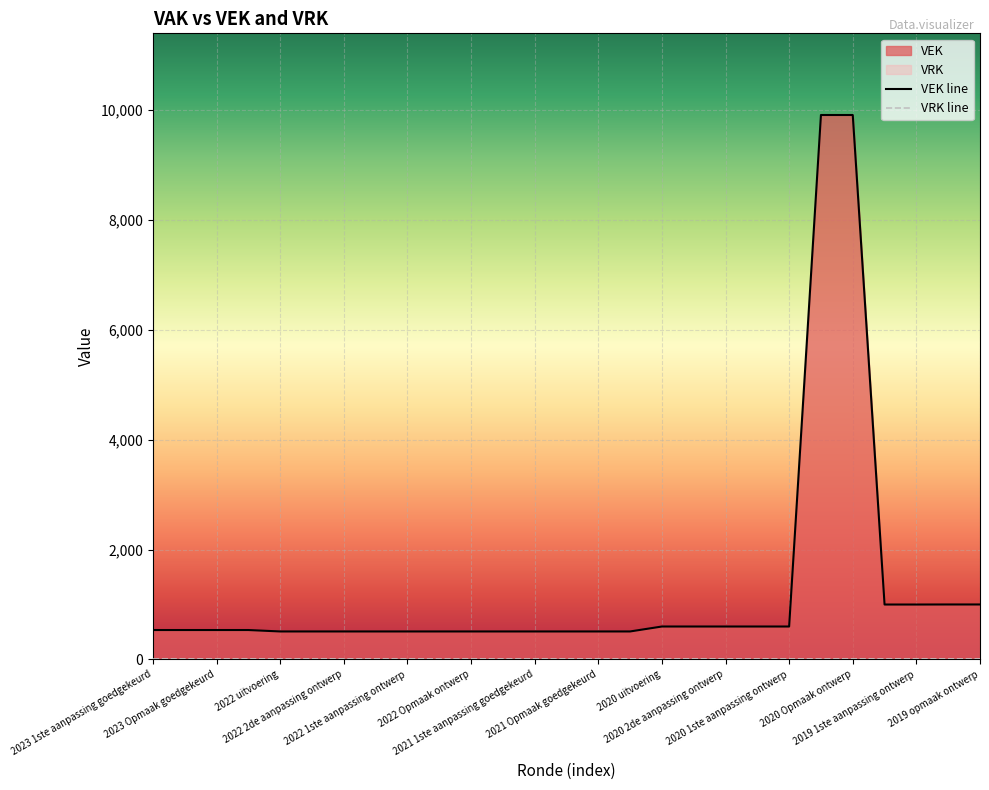

Which has a higher value, 2020 2de aanpassing goedgekeurd or 2020 2de aanpassing ontwerp?

2020 2de aanpassing goedgekeurd